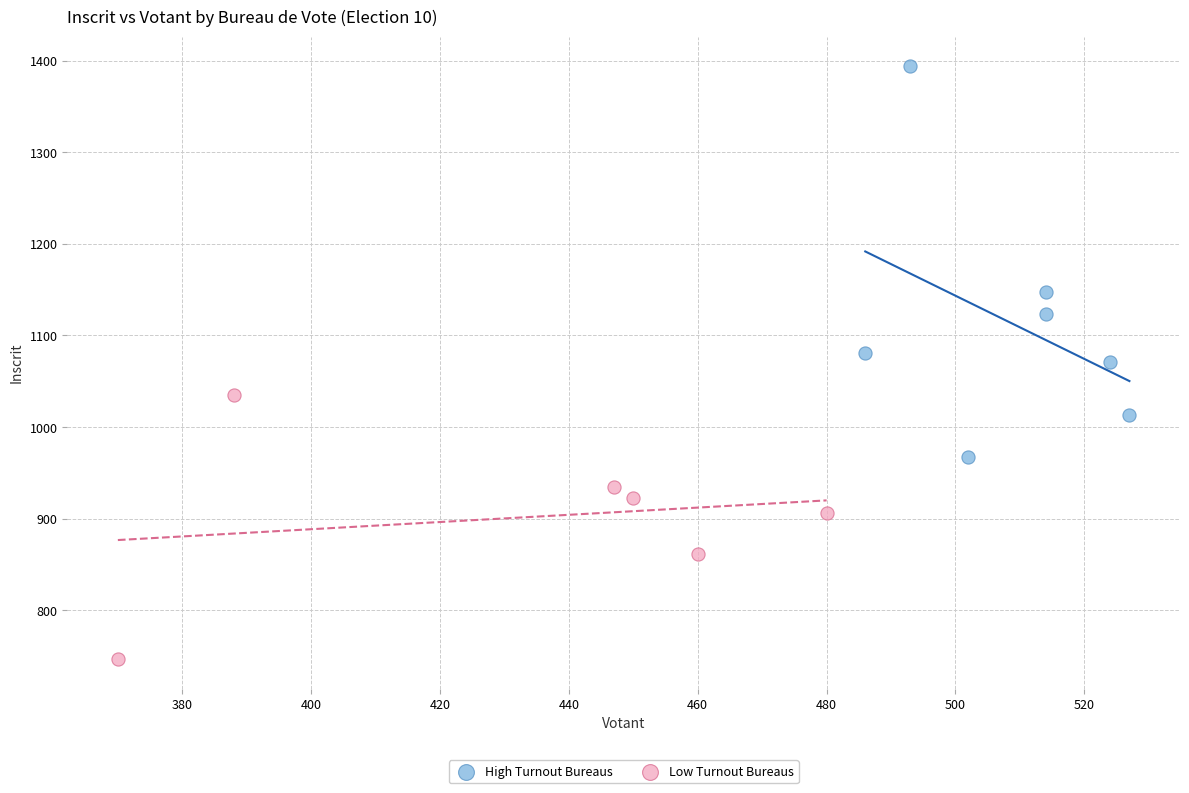

Which series has the widest spread of Y values?

High Turnout Bureaus